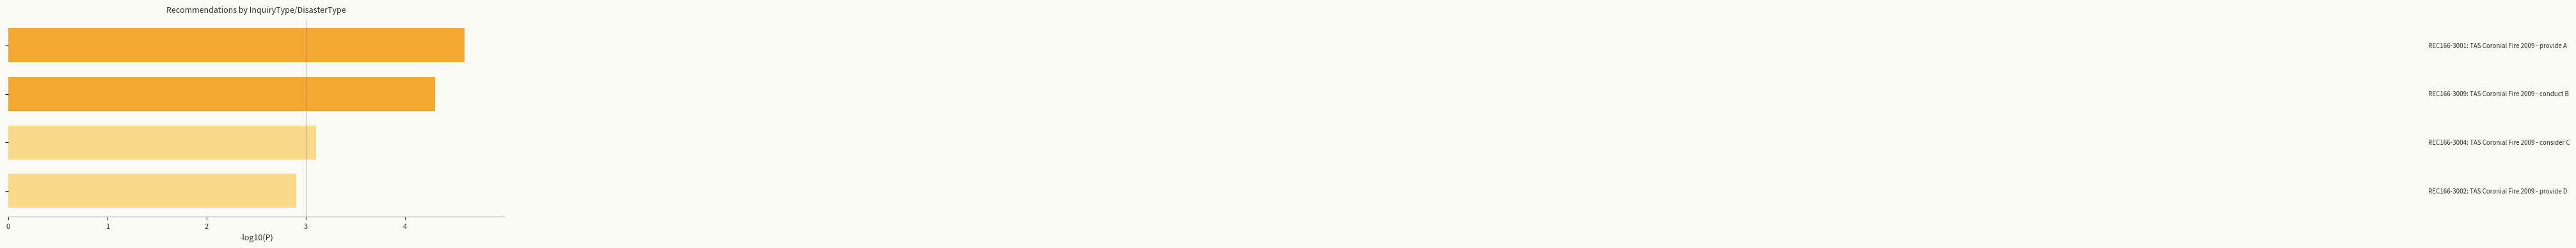

What is the smallest value displayed?

2.9